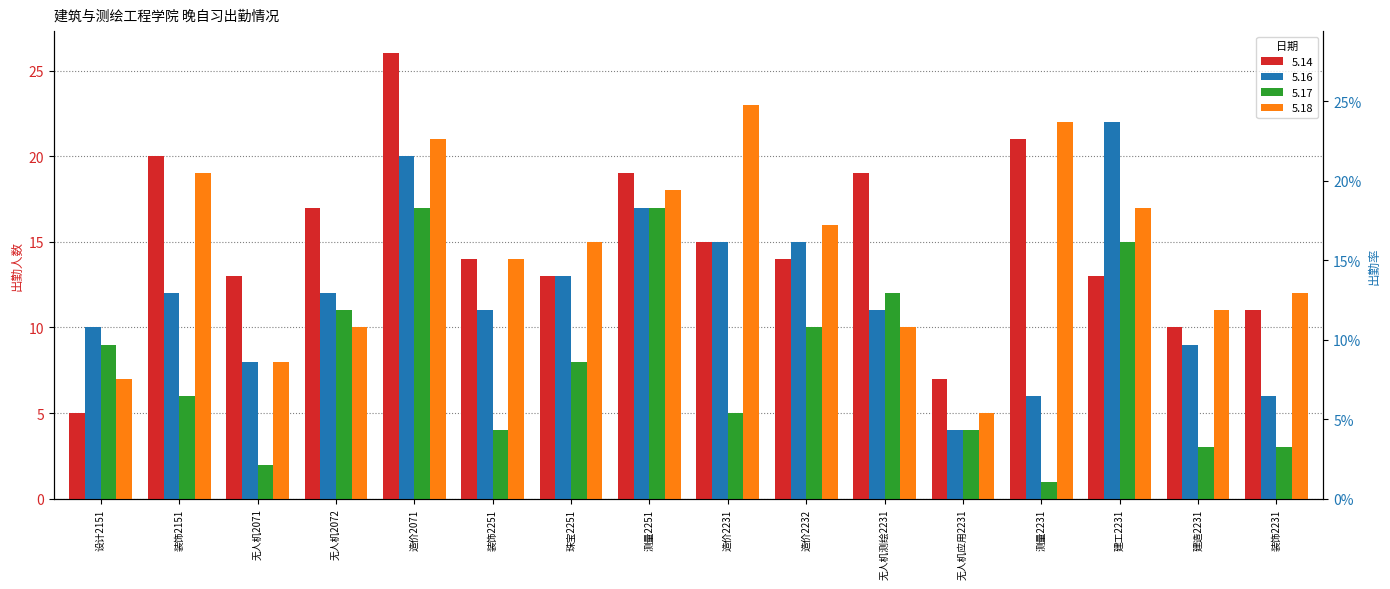

Which series changed the most between 装饰2251 and 装饰2231?

5.16